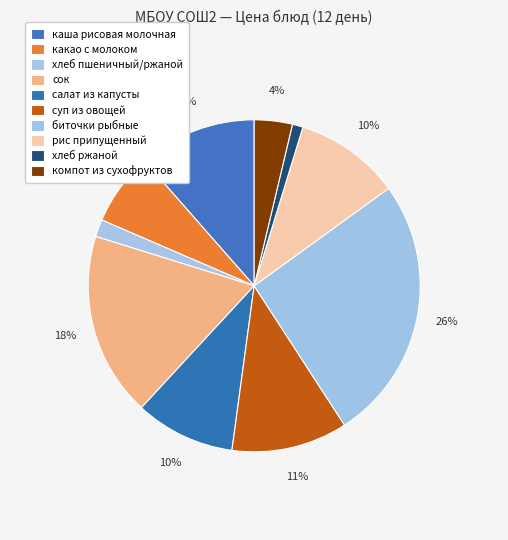

Is it true that хлеб пшеничный/ржаной is 2% of the pie?

True